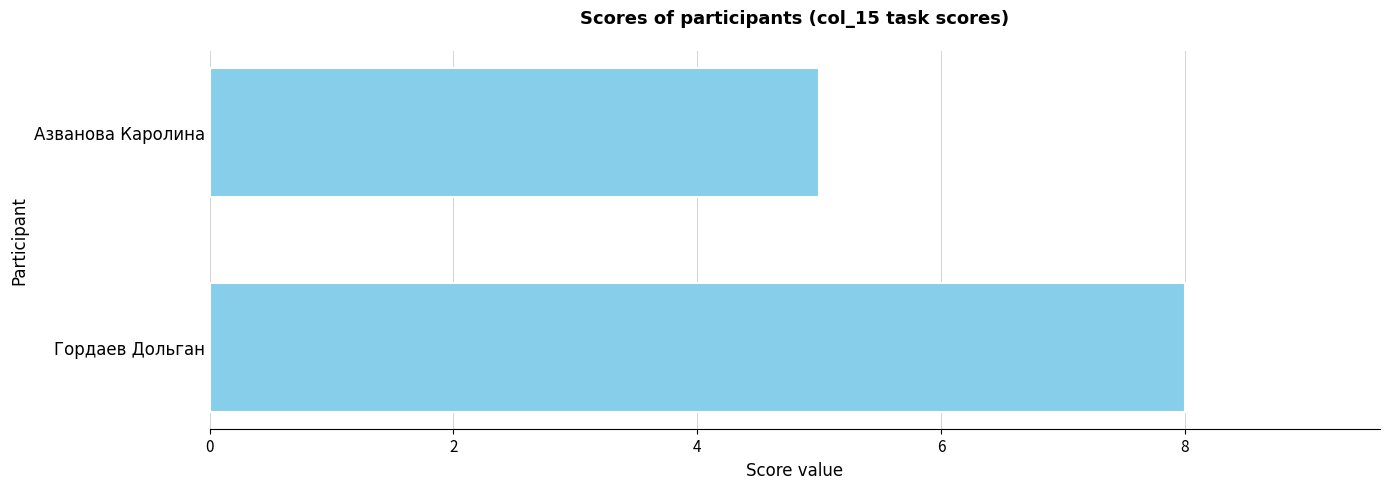

What is the sum of the values at Азванова Каролина and Гордаев Дольган?

13